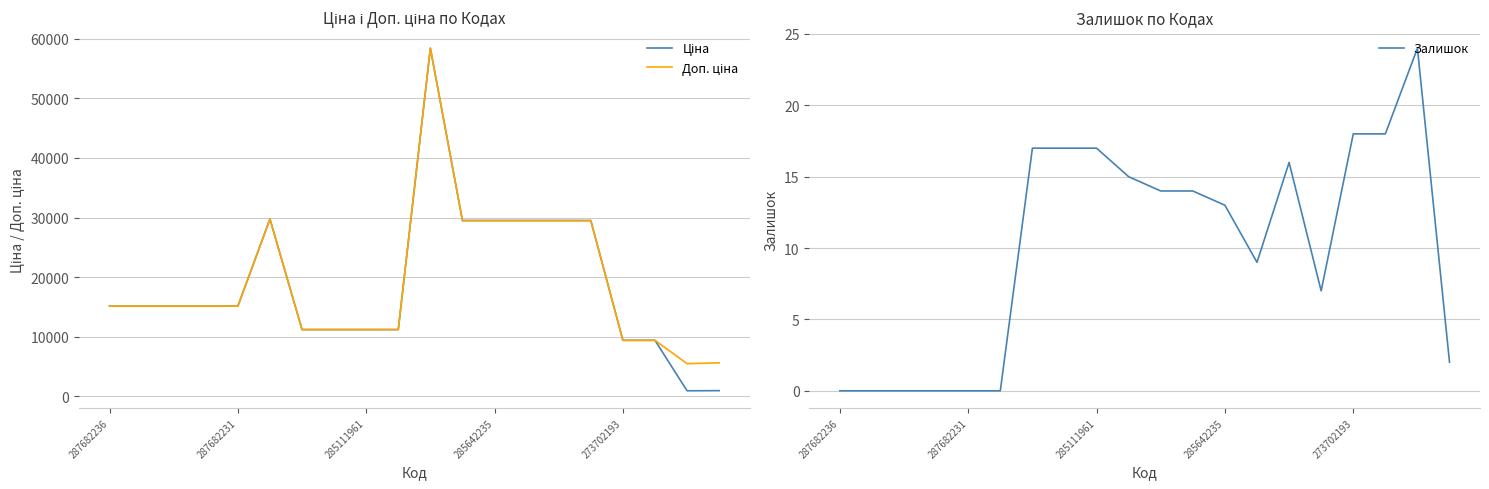

In Ціна, how many points are lower than both neighbors (excluding endpoints)?

1